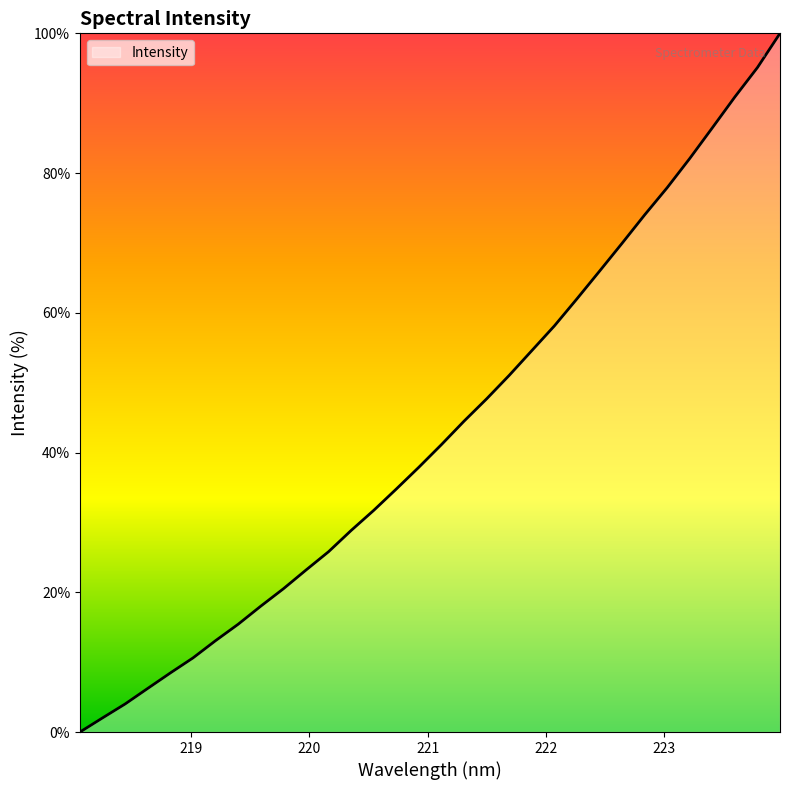

Is this an area chart (filled region under the line)?

Yes